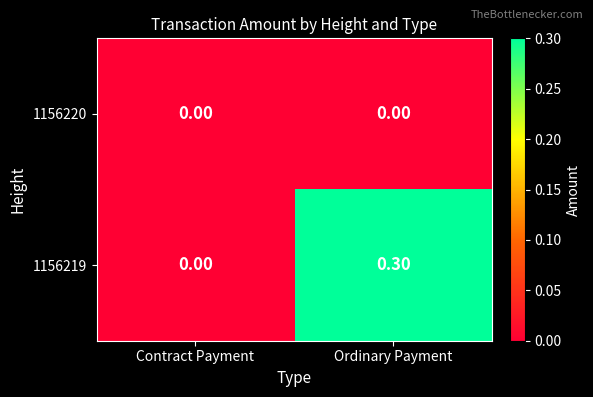

List the series in order of their peak value, highest first.

1156219, 1156220